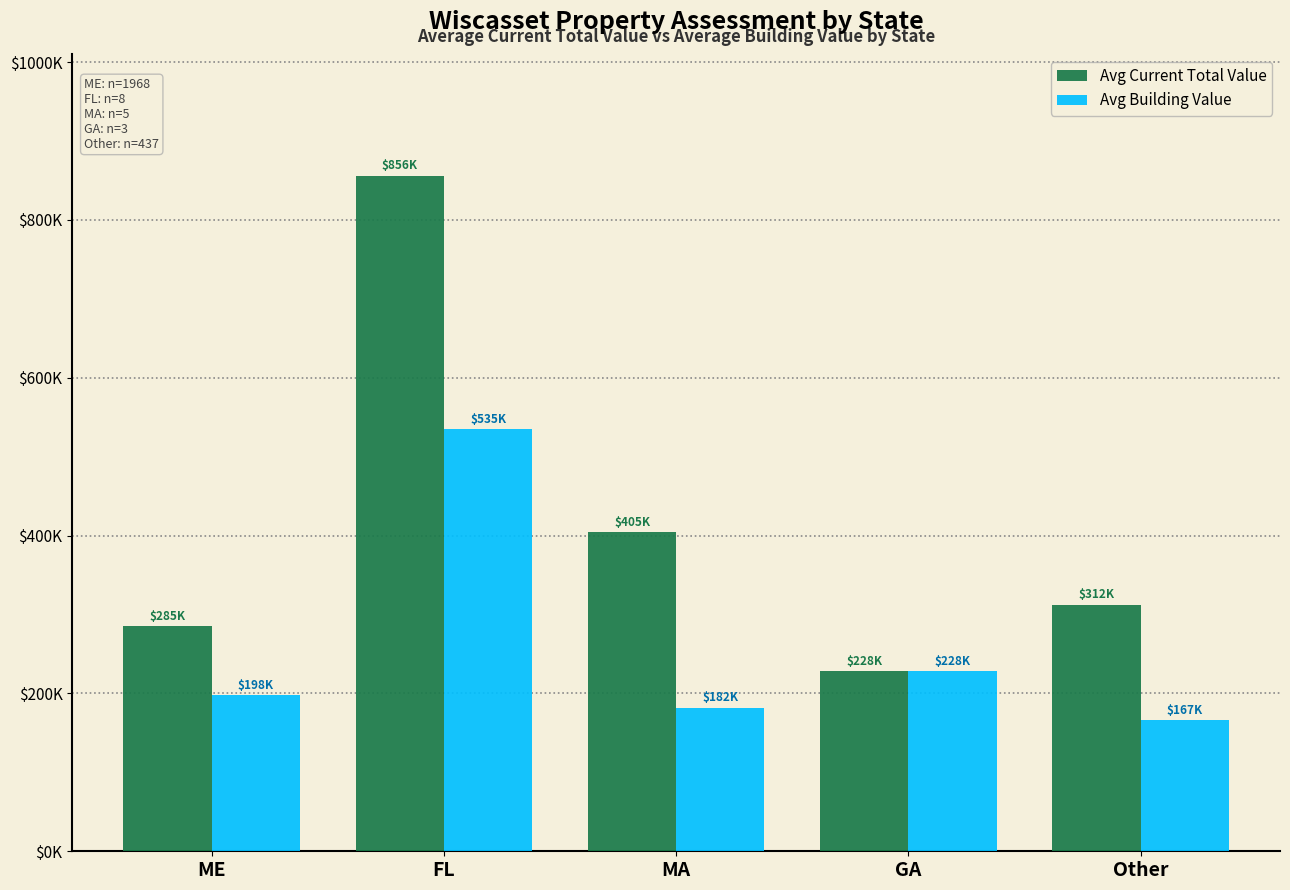

Does the chart contain stacked bars?

No